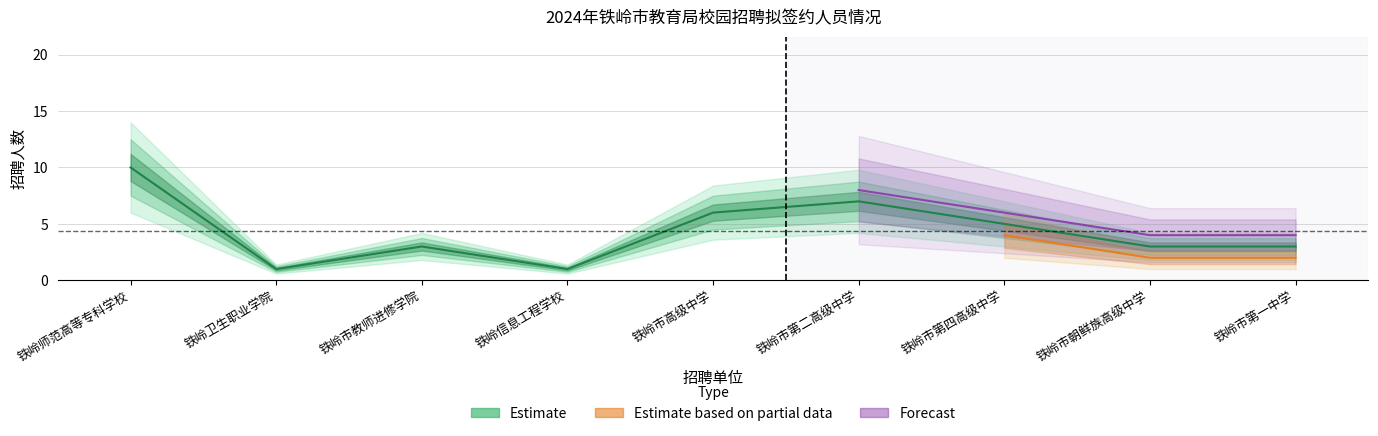

List the series in order of their overall mean, lowest first.

Estimate based on partial data, Estimate, Forecast